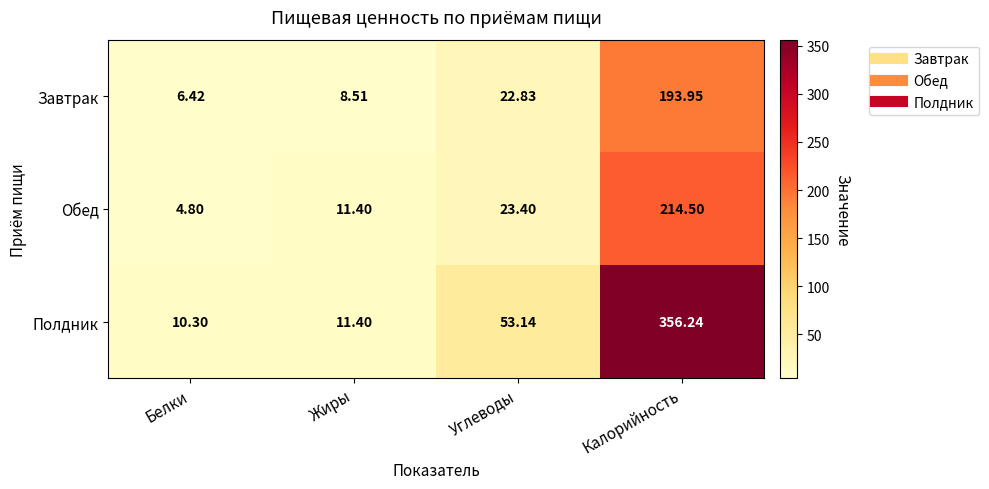

Which series has the largest range (max minus min)?

Полдник